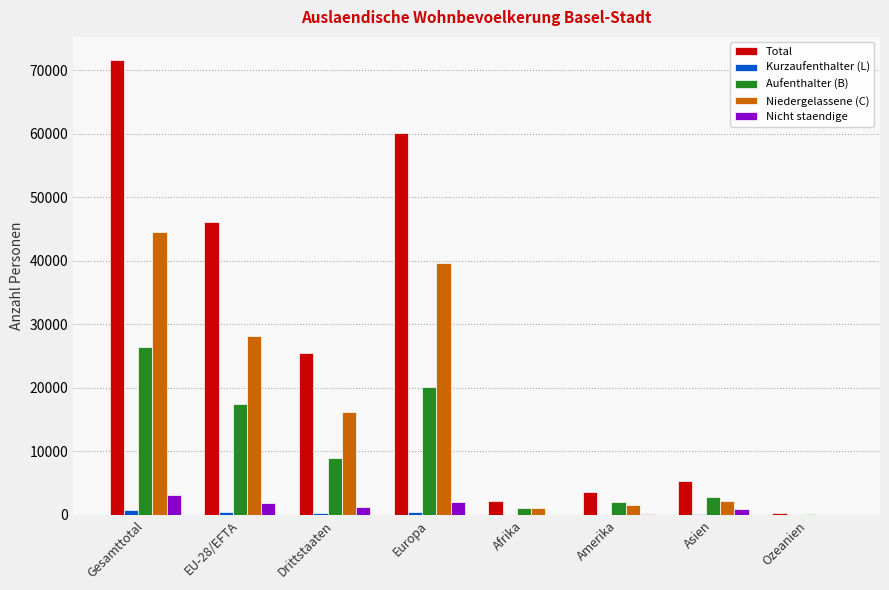

At which category is the sum across all series the highest?

Gesamttotal